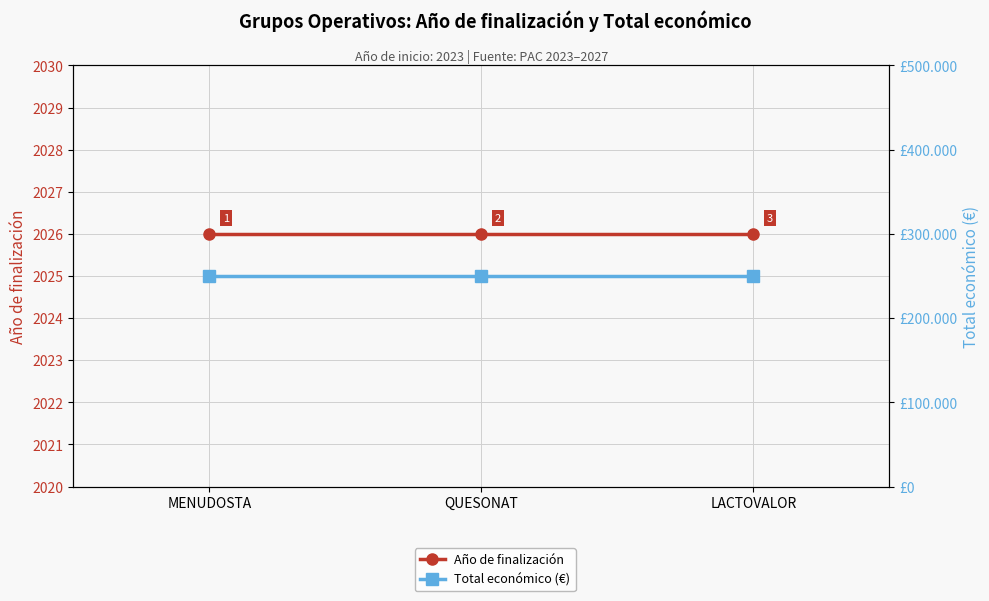

List the series in order of their peak value, highest first.

Total económico (€), Año de finalización